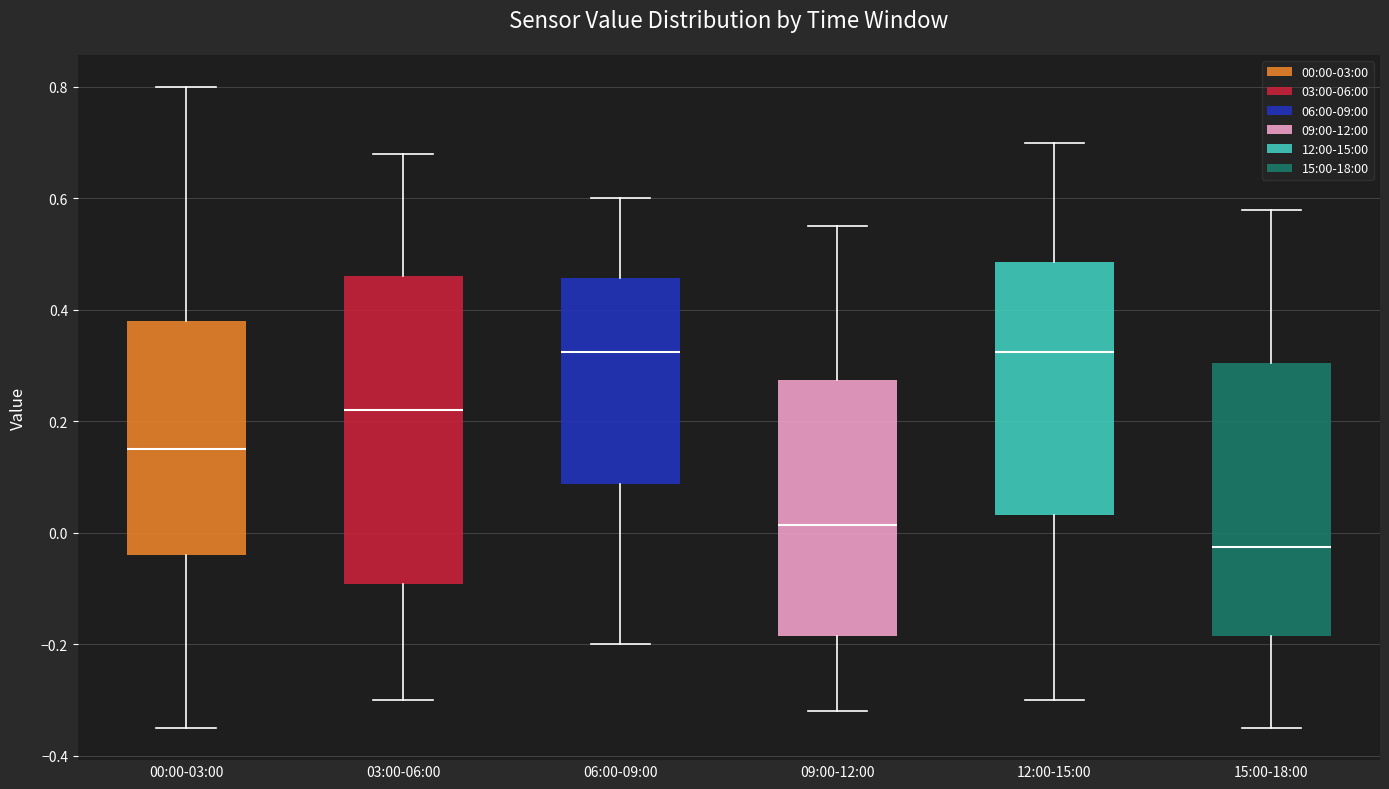

Where is the upper edge of the box for 15:00-18:00 on the y-axis? The values are not printed on the chart, so give them approximately, as read against the axis.

0.30